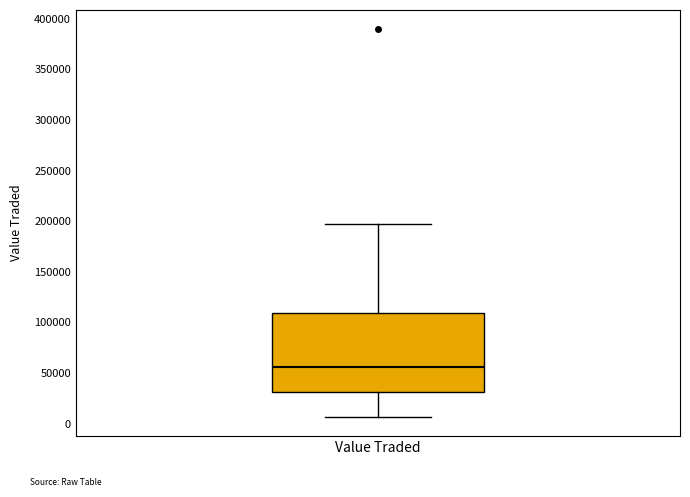

Transcribe this box plot: give where the median line is, the range the box spans, and where the two whiskers end, as read against the y-axis. The values are not printed on the chart, so give them approximately, as read against the axis.

median 55000, box 30000 to 110000, whiskers 5000 to 195000